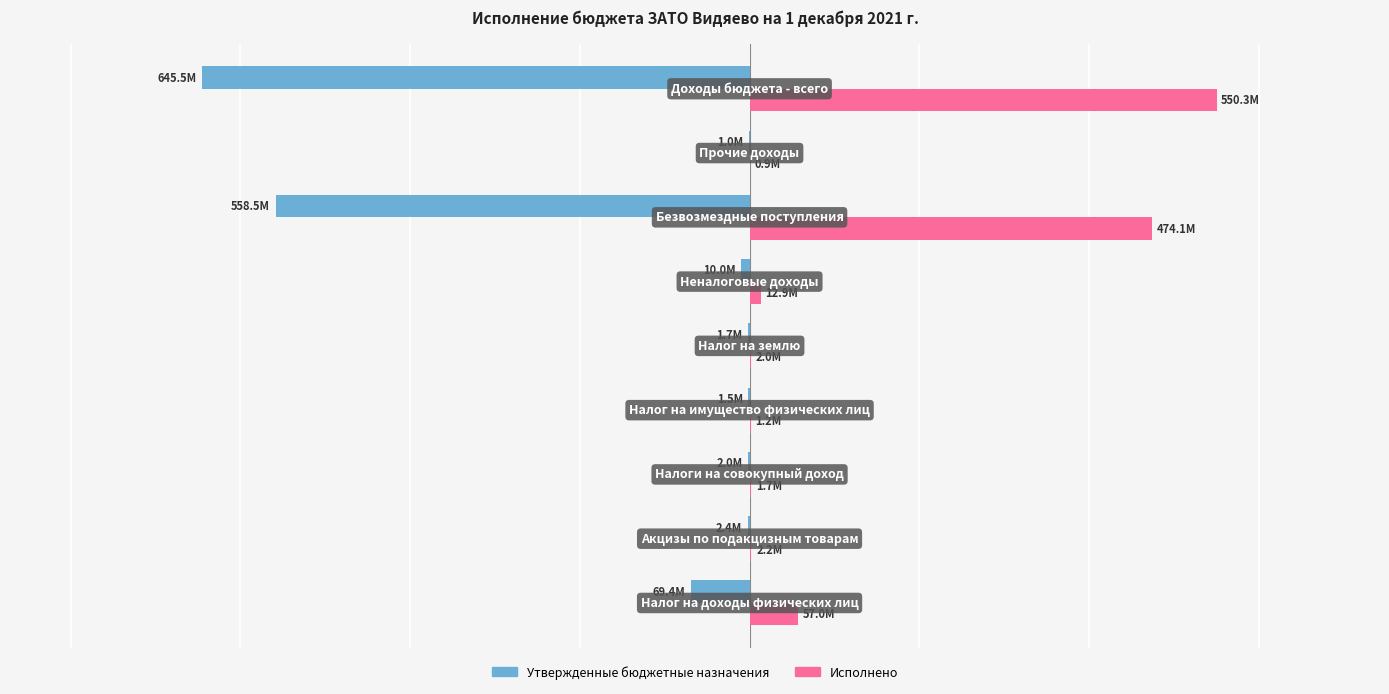

List the series in order of their overall mean, highest first.

Исполнено, Утвержденные бюджетные назначения